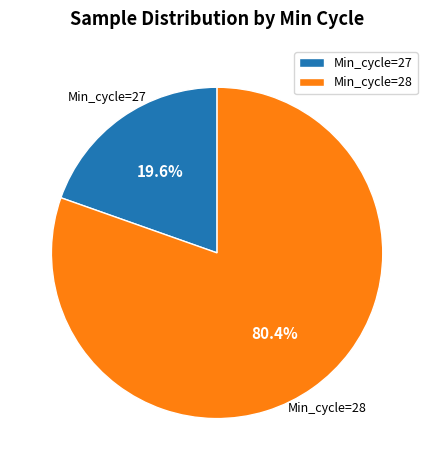

Is there a majority slice in this chart?

Yes